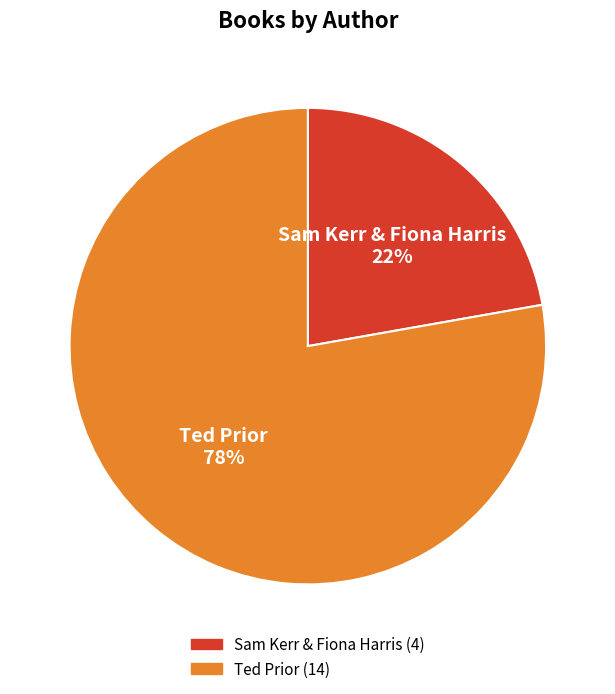

Which slice is the largest?

Ted Prior